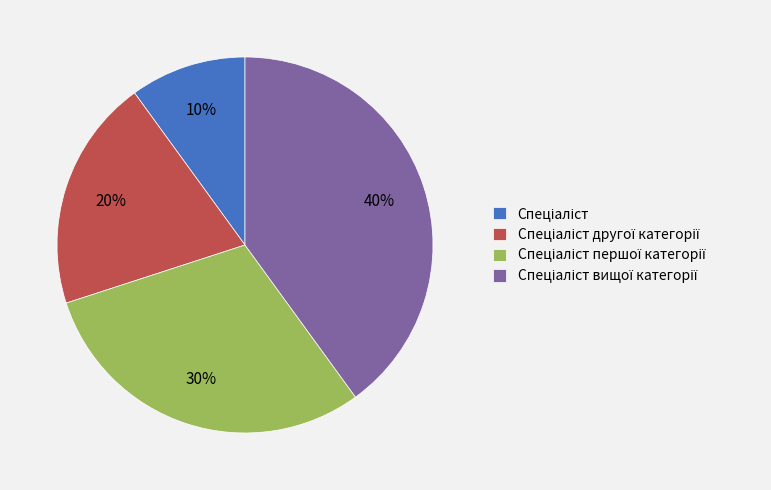

Does any single category account for the majority?

No